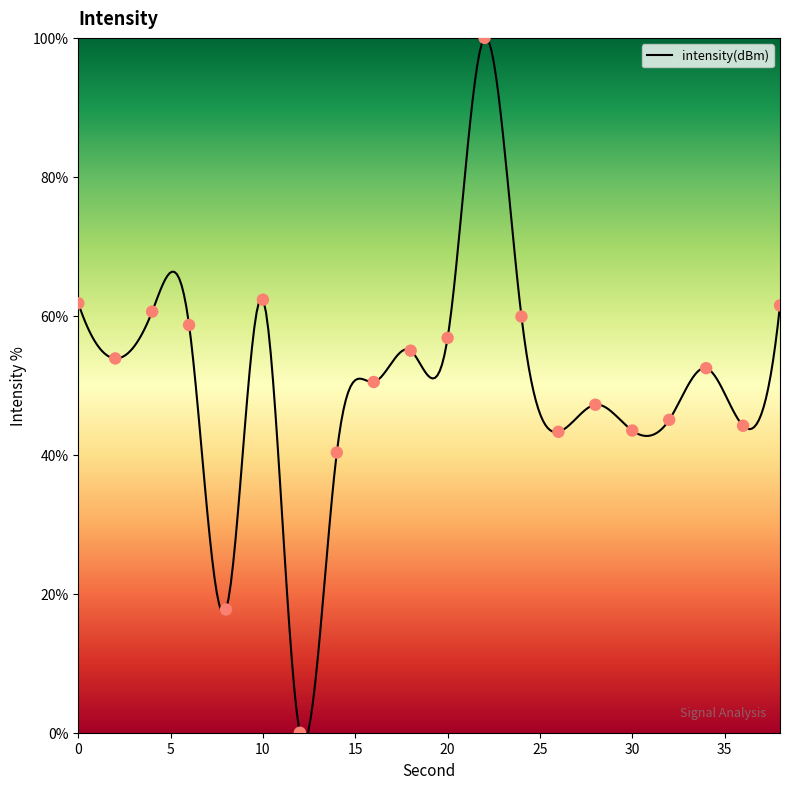

What is the ratio of the value at 0 to the value at 36?

1.4